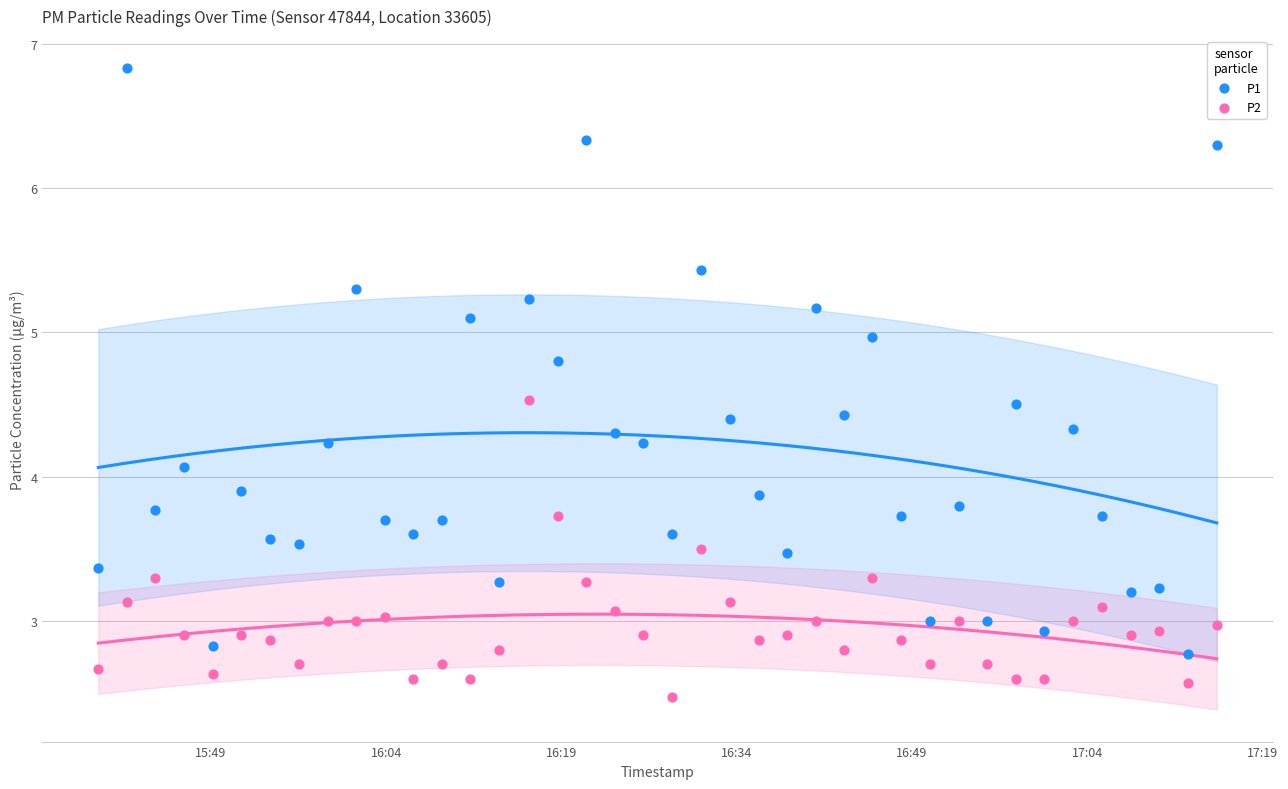

Across all data points, what is the range of Y values (max minus min)?

4.4